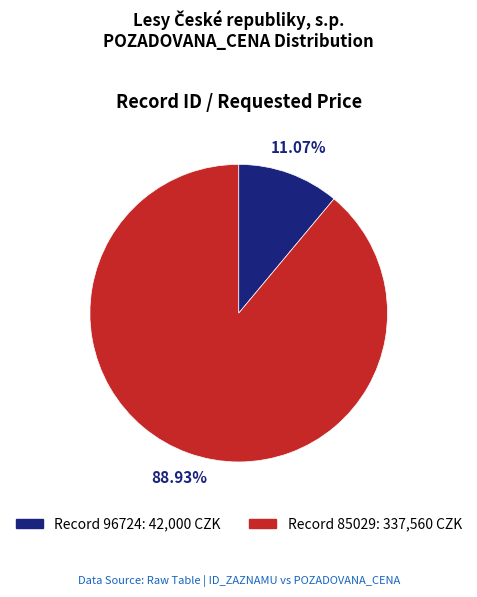

Does any single category account for the majority?

Yes